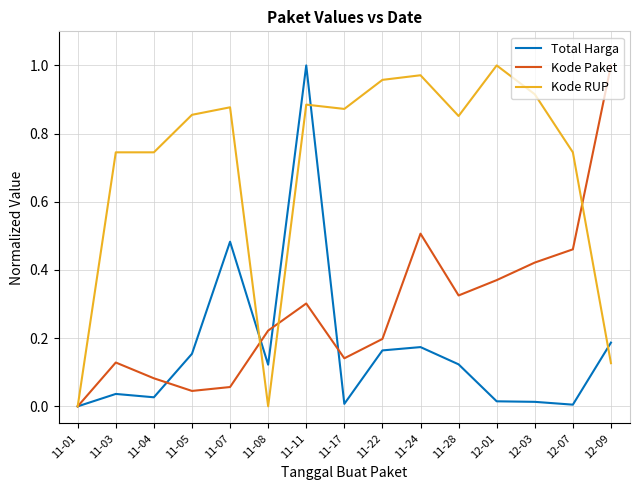

How many values in Total Harga are above zero?

14